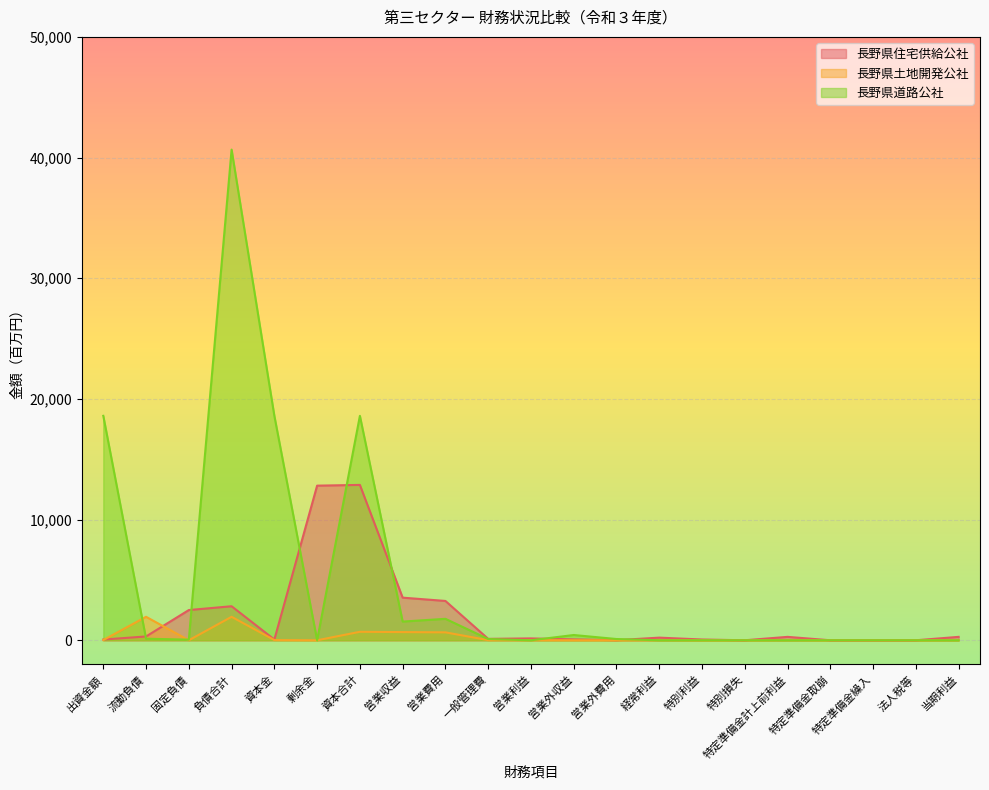

Where does the 長野県住宅供給公社 series first go above 155?

流動負債